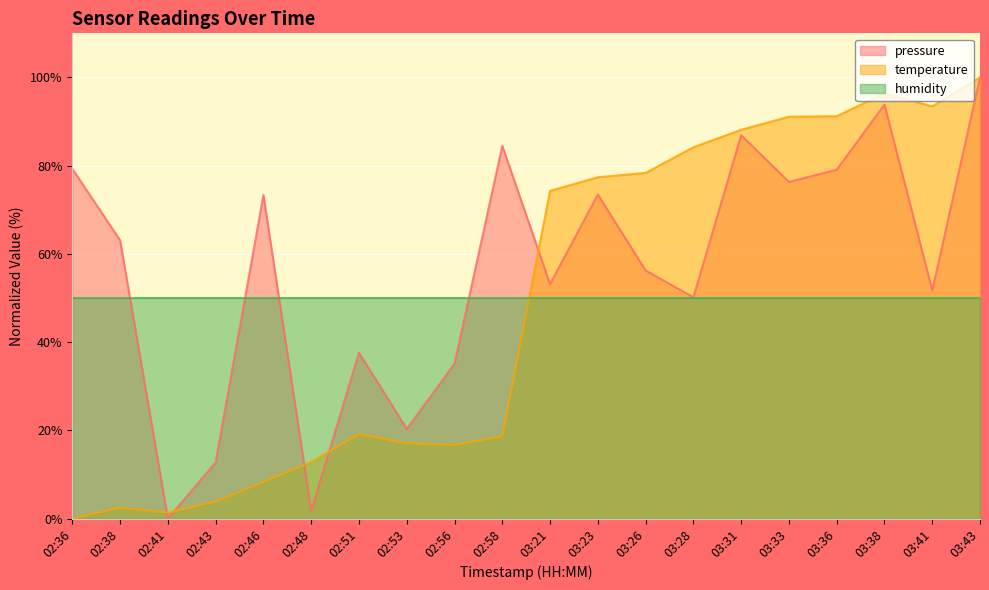

Where does the pressure series first go above 63?

02:36